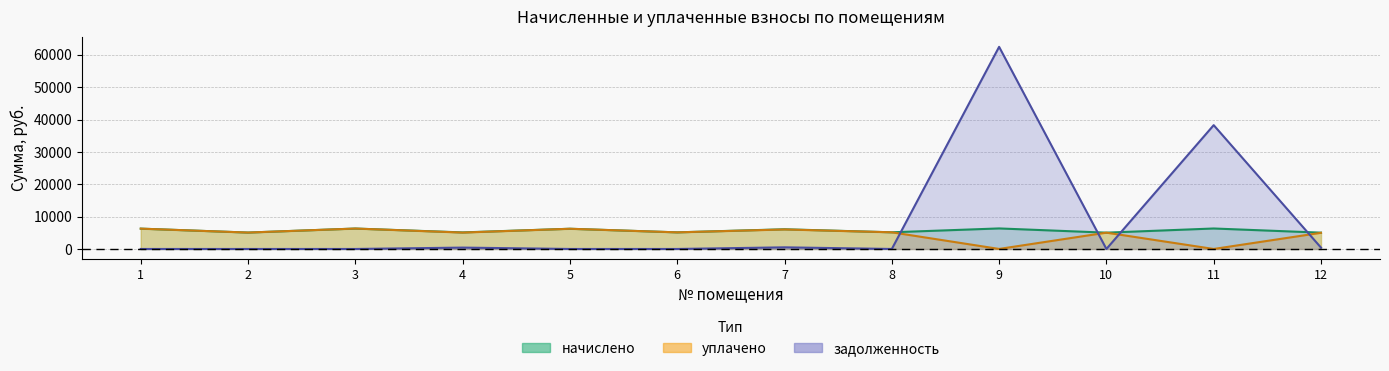

How many lines are shown in the chart?

3